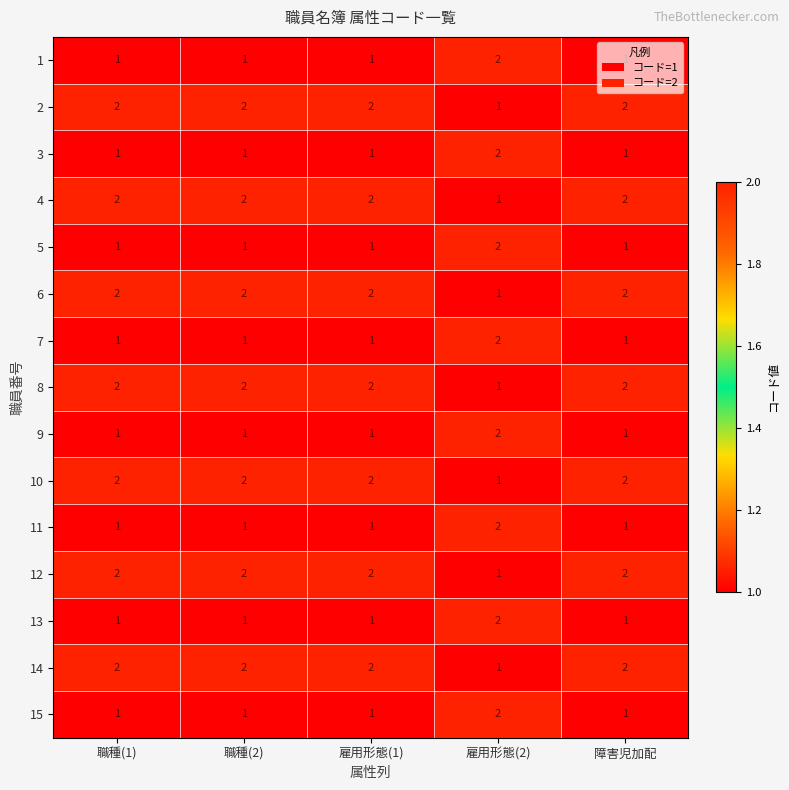

The value of 14 at 職種(2) is 2. True or false?

True